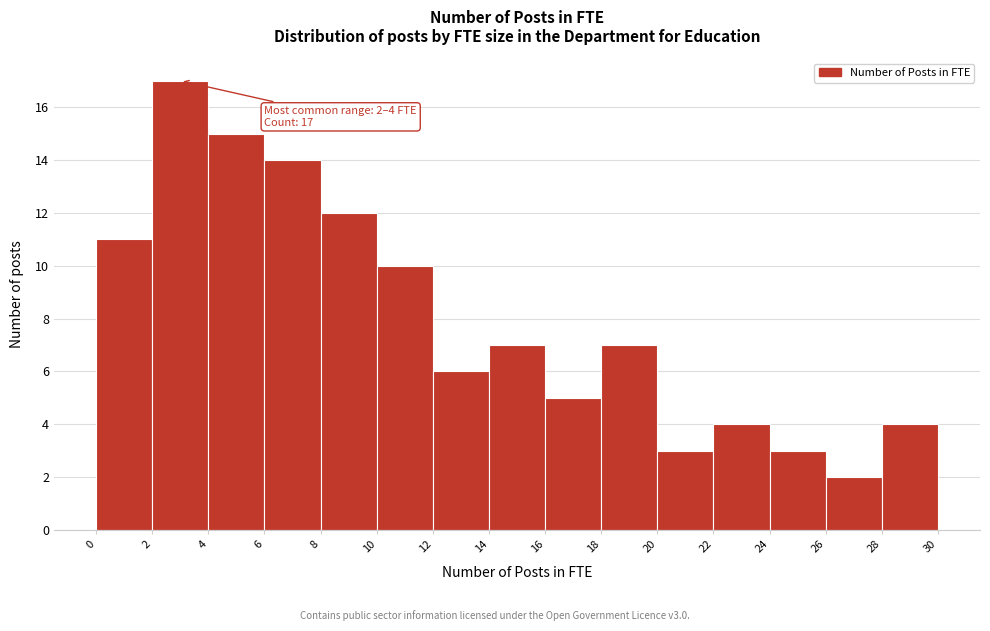

Over which range of the x-axis is the bar tallest?

2 to 4